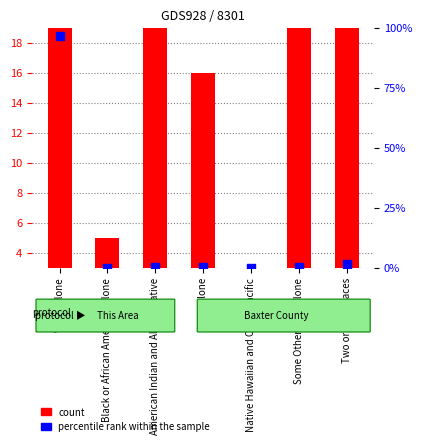

Which series contains the highest Y value?

count